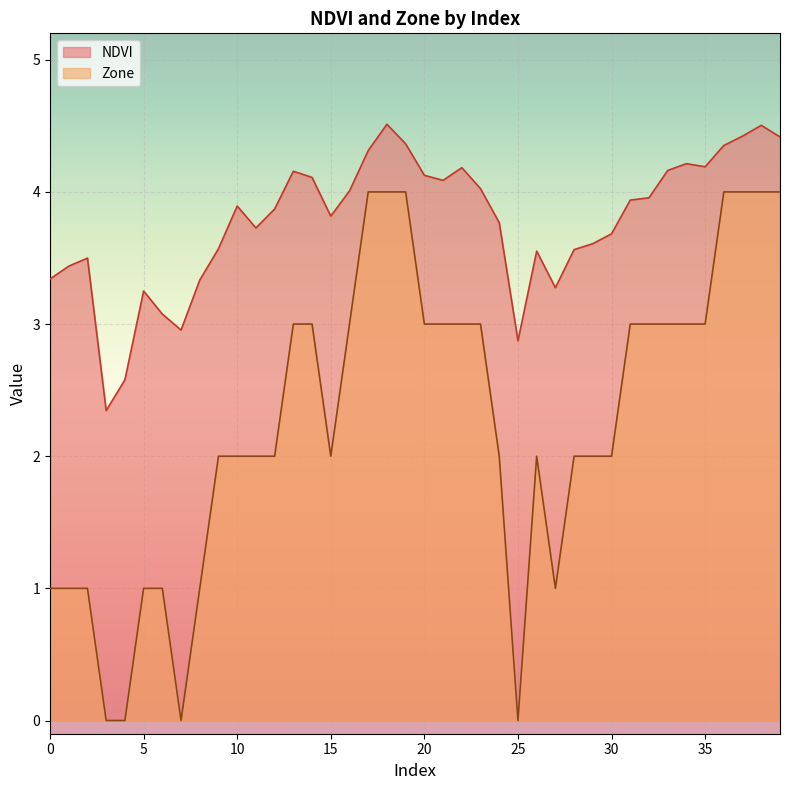

Which category has the highest value across all series?

18